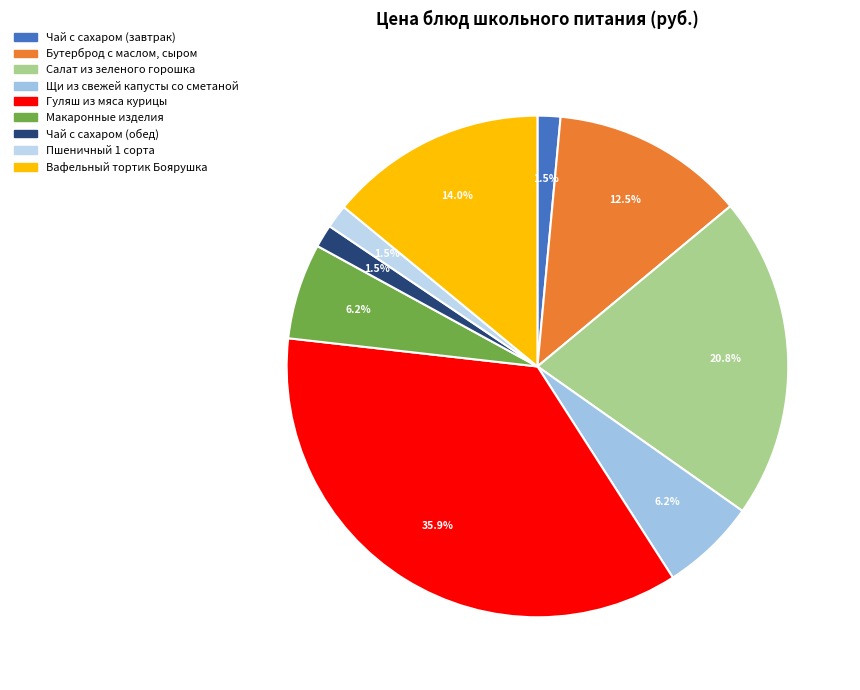

Is Салат из зеленого горошка the majority of the pie?

No